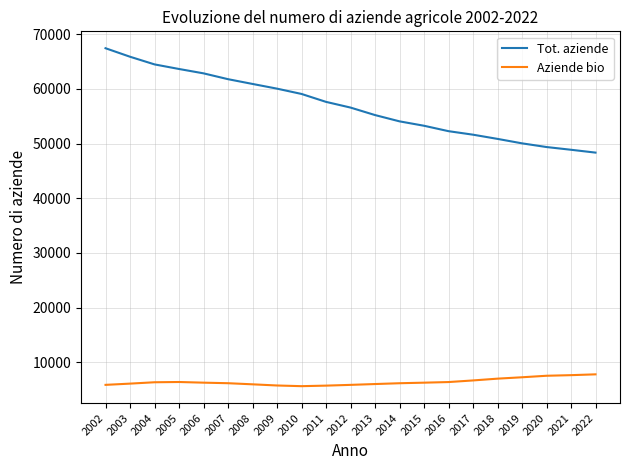

Is it true that Aziende bio equals 7284 at 2019?

True